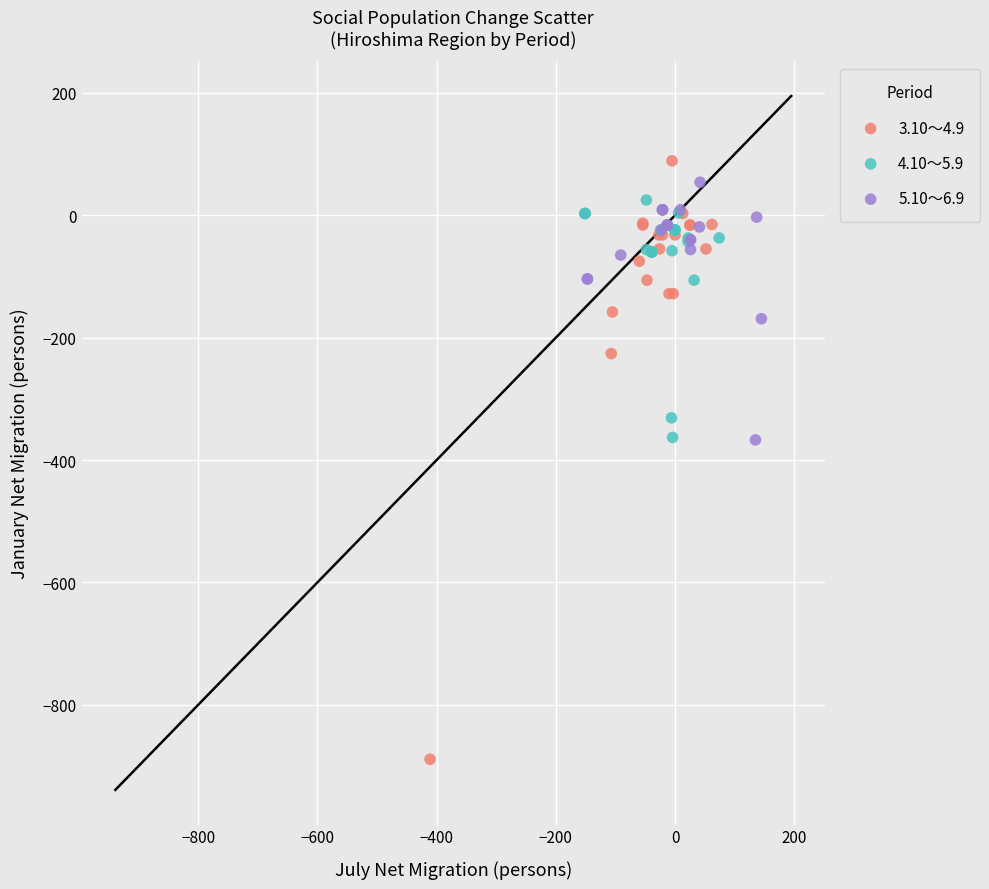

Which series contains the lowest Y value?

3.10～4.9